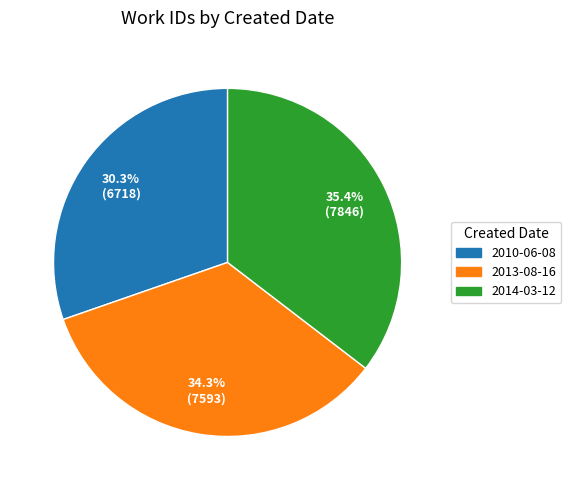

To the nearest percent, what is the combined percentage of 2010-06-08 and 2013-08-16?

65%